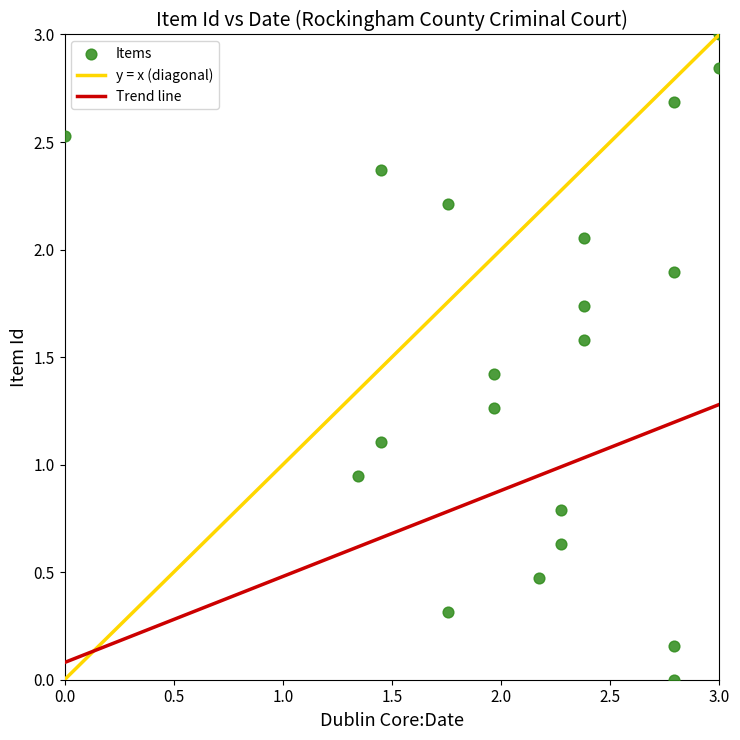

What is the range of Y values (max minus min)?

3.0